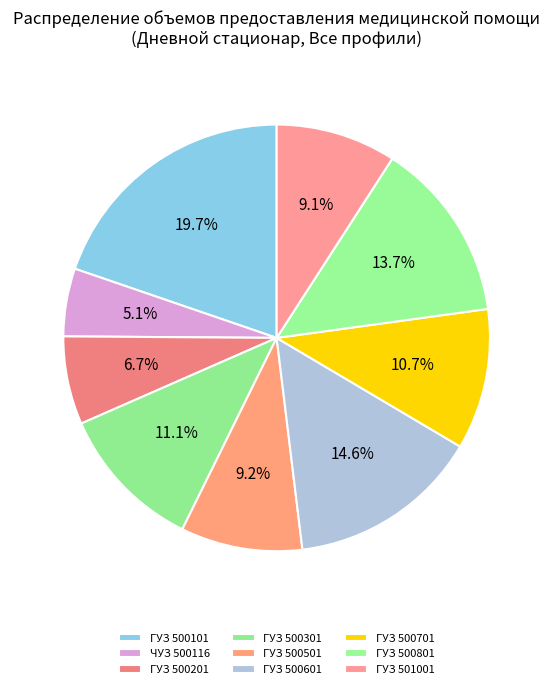

How many segments does this pie chart have?

9